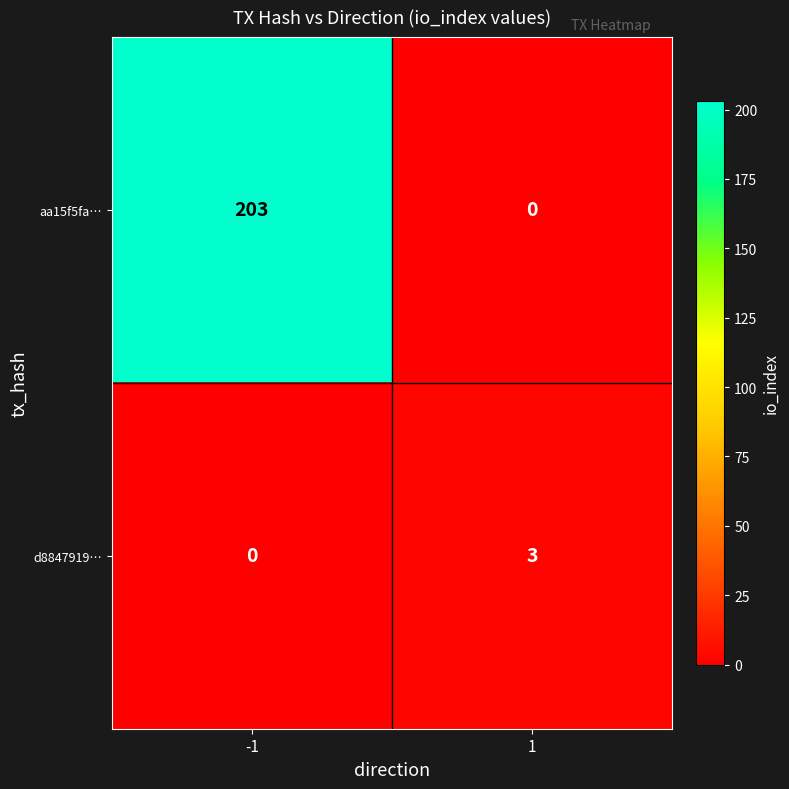

What is the spread (max minus min) of values at 1?

3